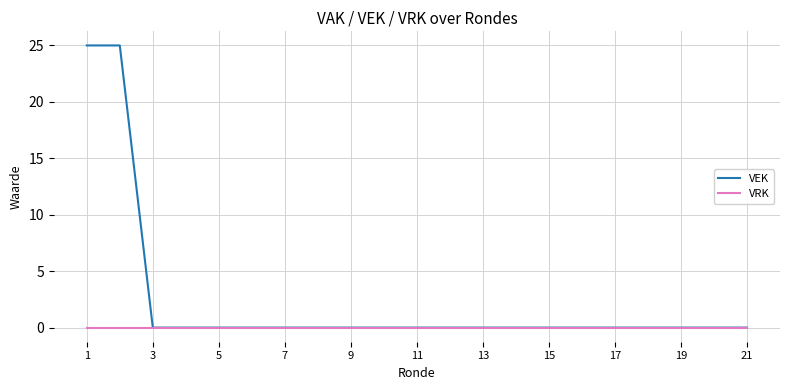

How many lines are shown in the chart?

2